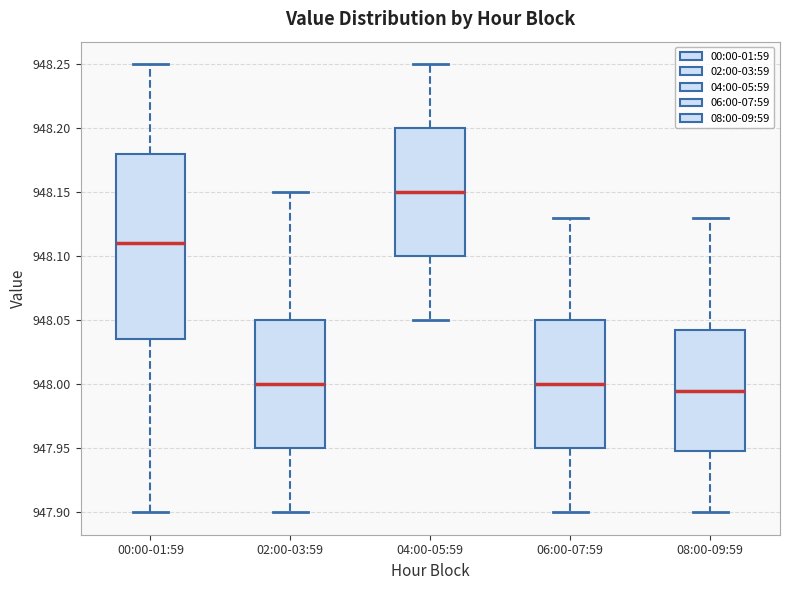

Reading left to right, read every box against the y-axis: the position of its median line, the range the box covers, and the ends of its whiskers. The values are not printed on the chart, so give them approximately, as read against the axis.

00:00-01:59: median 948.110, box 948.035 to 948.180, whiskers 947.900 to 948.250
02:00-03:59: median 948.000, box 947.950 to 948.050, whiskers 947.900 to 948.150
04:00-05:59: median 948.150, box 948.100 to 948.200, whiskers 948.050 to 948.250
06:00-07:59: median 948.000, box 947.950 to 948.050, whiskers 947.900 to 948.130
08:00-09:59: median 947.995, box 947.950 to 948.045, whiskers 947.900 to 948.130